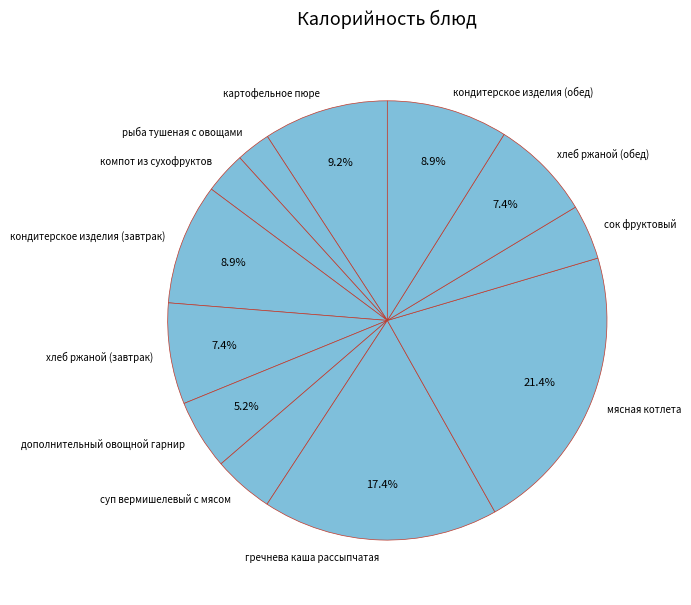

What percentage do мясная котлета and гречнева каша рассыпчатая together represent?

38.8%